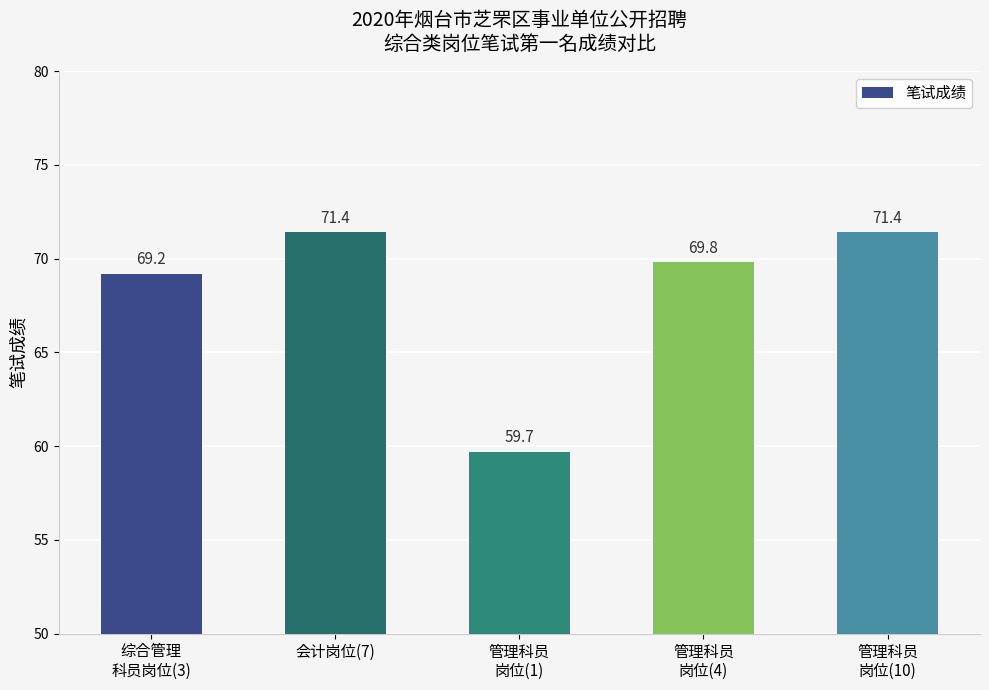

Count the number of categories in the chart.

5